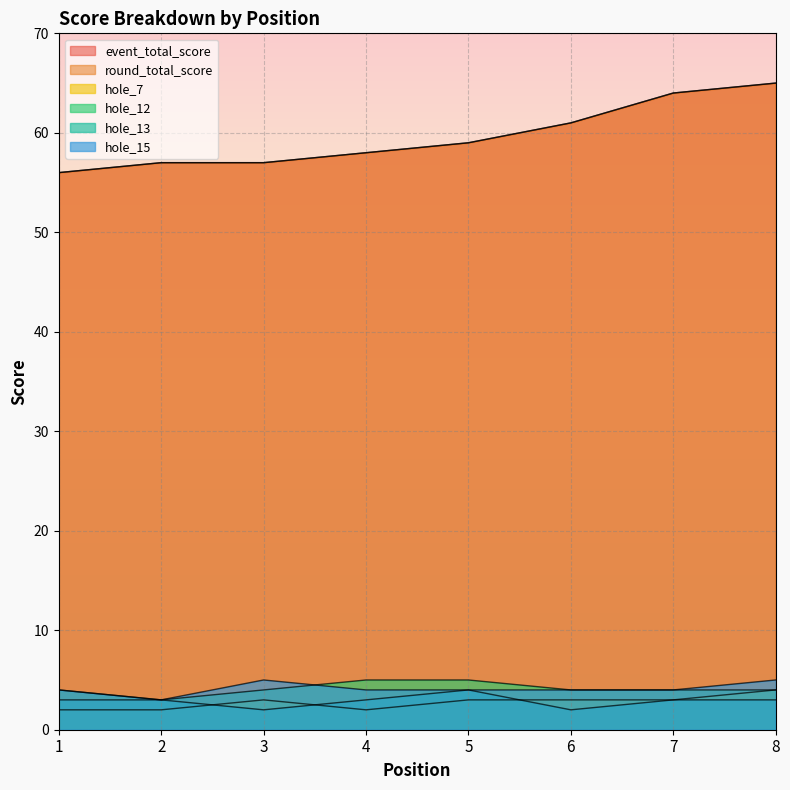

The hole_13 series shows 5 at 4. True or false?

False